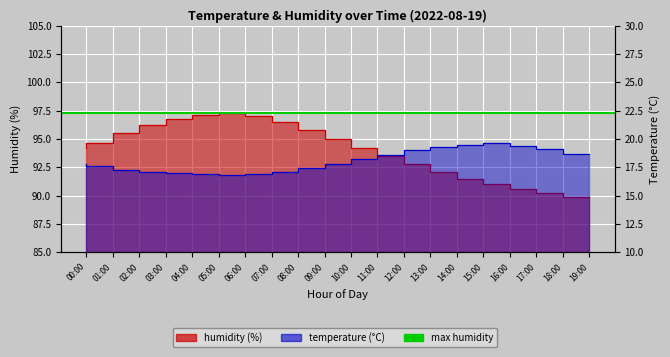

True or false: humidity and temperature intersect in this chart.

False